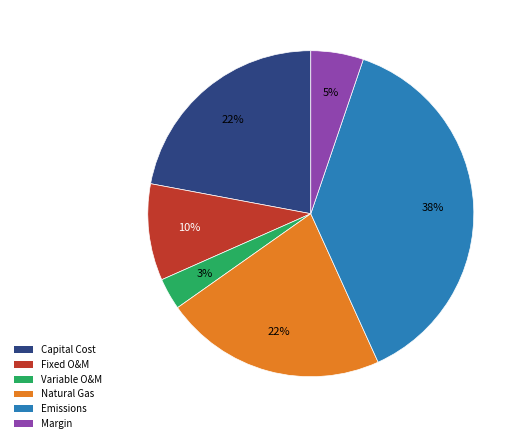

Count the number of slices in the pie.

6